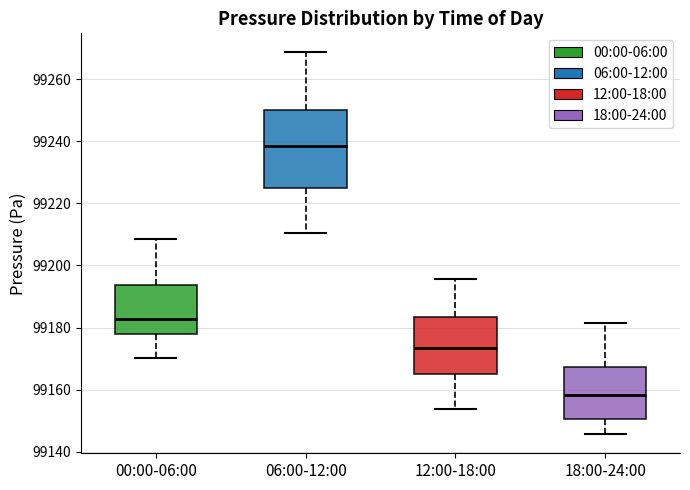

Where does the lower whisker of the box for 12:00-18:00 end on the y-axis? The values are not printed on the chart, so give them approximately, as read against the axis.

99154